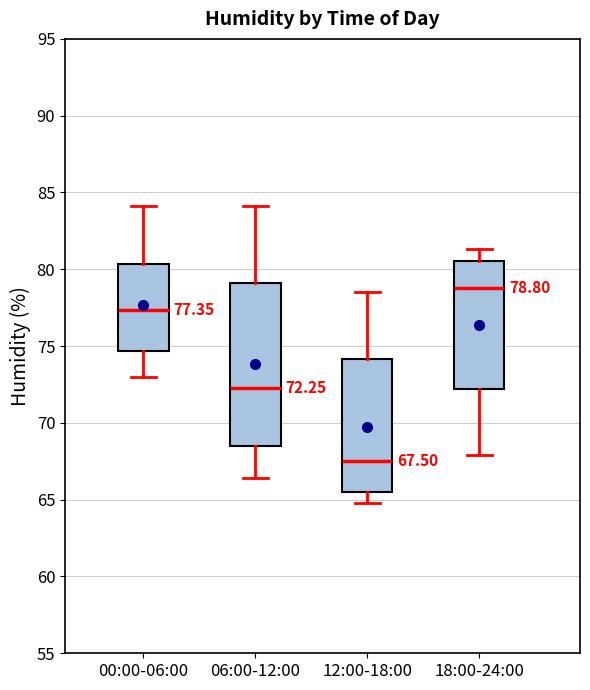

Which box is the tallest, from its lower edge to its upper edge?

06:00-12:00